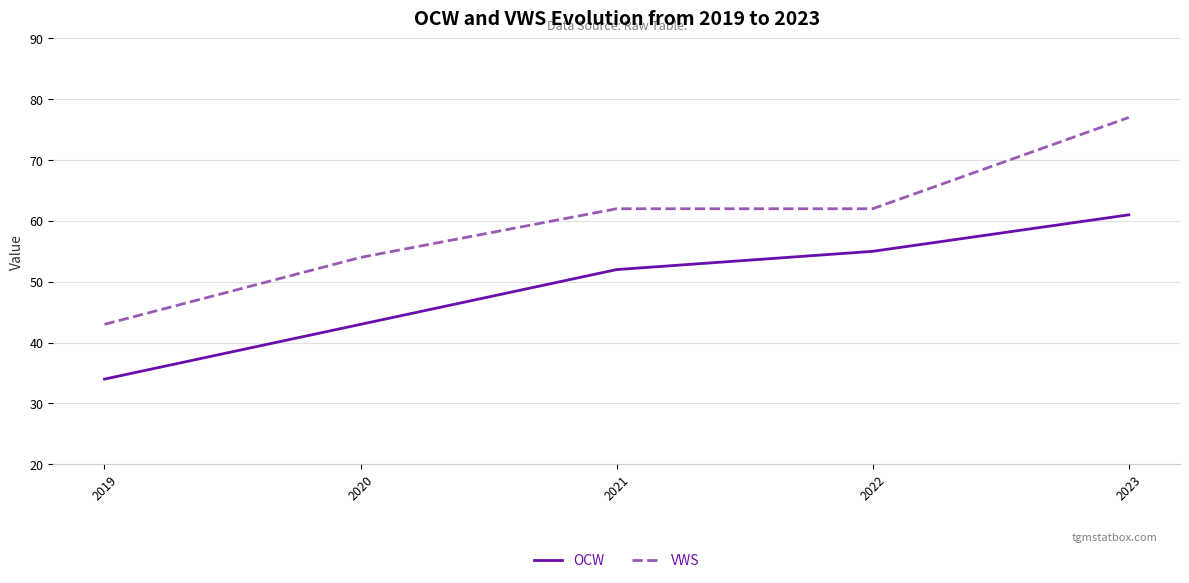

What are all the series names shown in the legend?

OCW, VWS